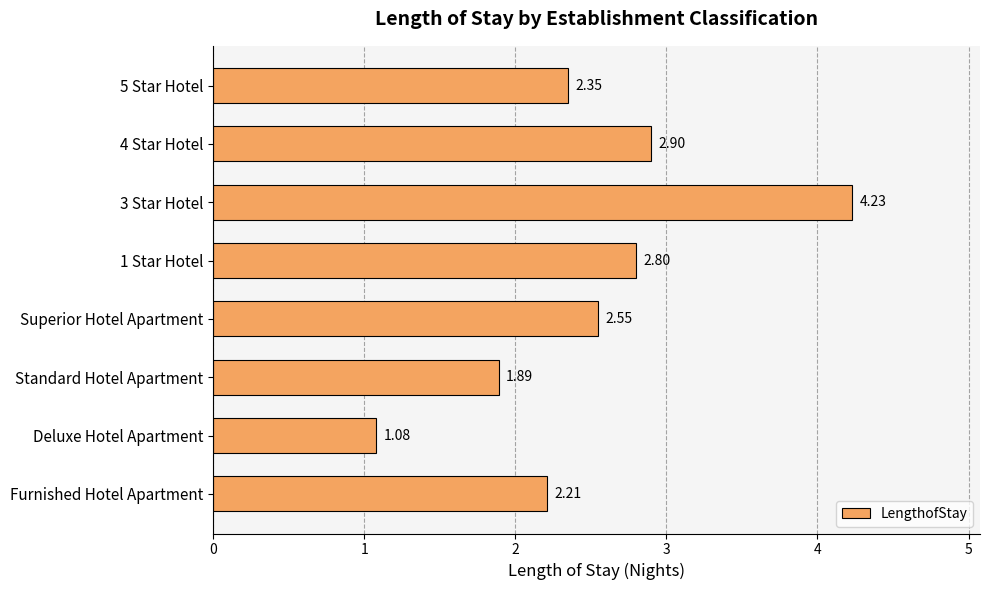

What is the change in value from 4 Star Hotel to Deluxe Hotel Apartment?

-1.8